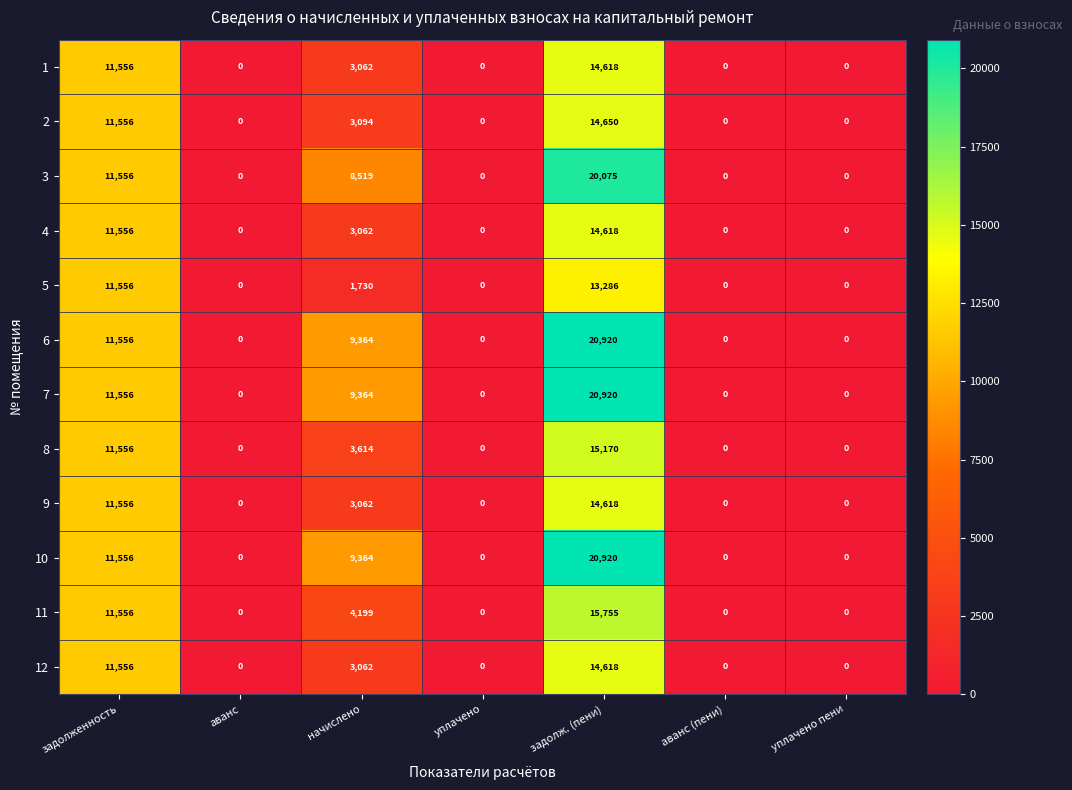

At how many categories does at least one series exceed 5393?

3